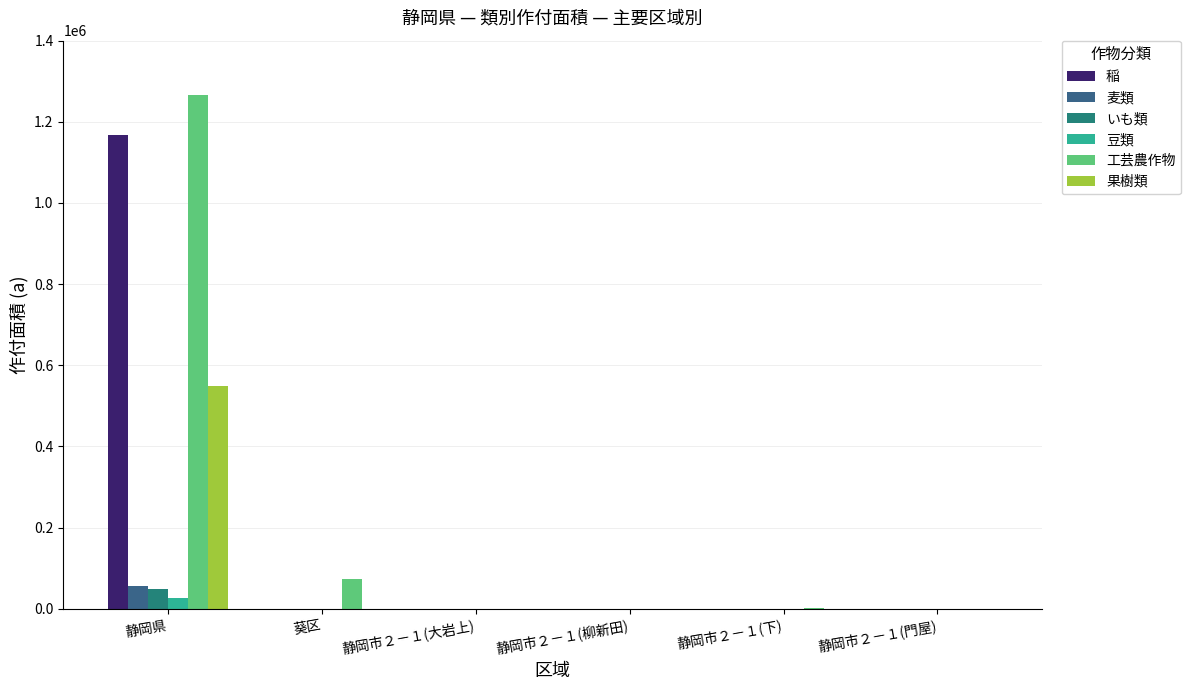

What are all the series names shown in the legend?

稲, 麦類, いも類, 豆類, 工芸農作物, 果樹類